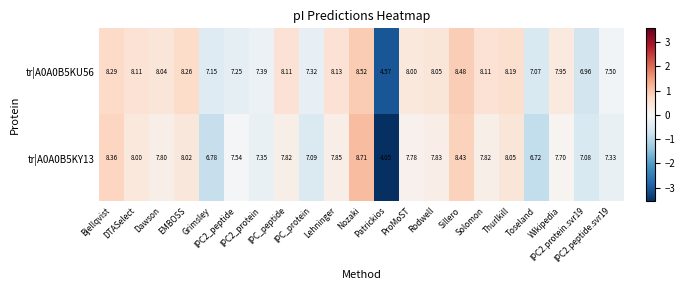

How many values in the tr|A0A0B5KY13 series exceed 7?

18